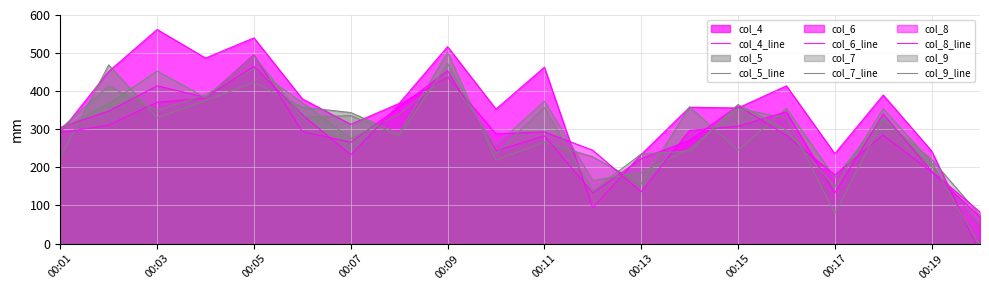

What is the difference between the highest and lowest values at 15?

130